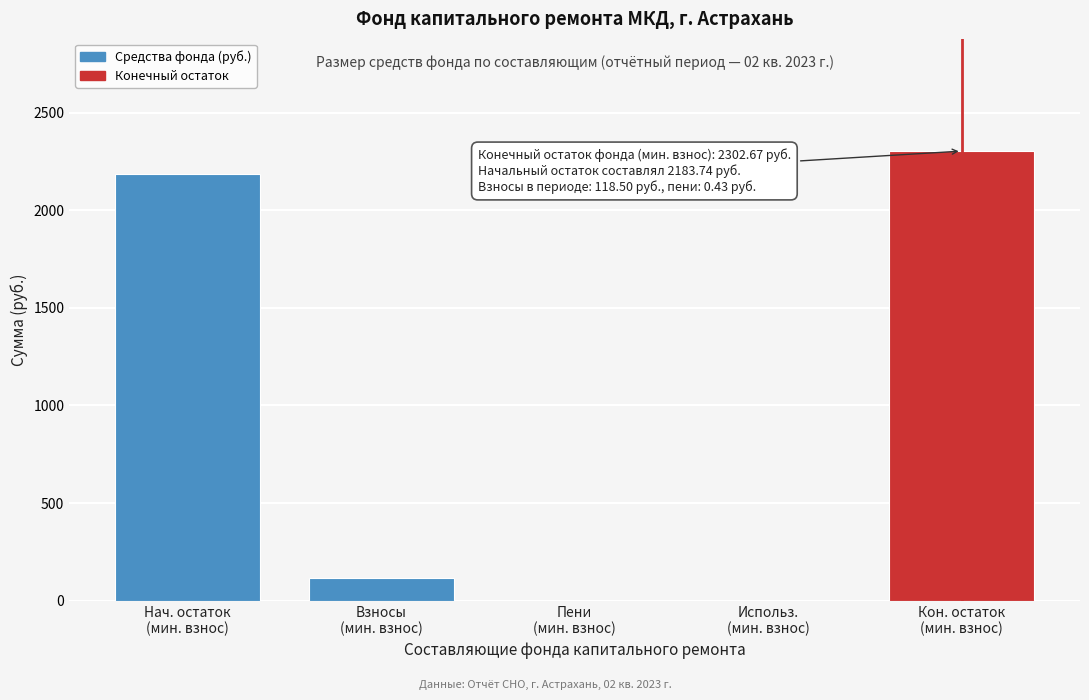

What is the greatest value displayed?

2302.7